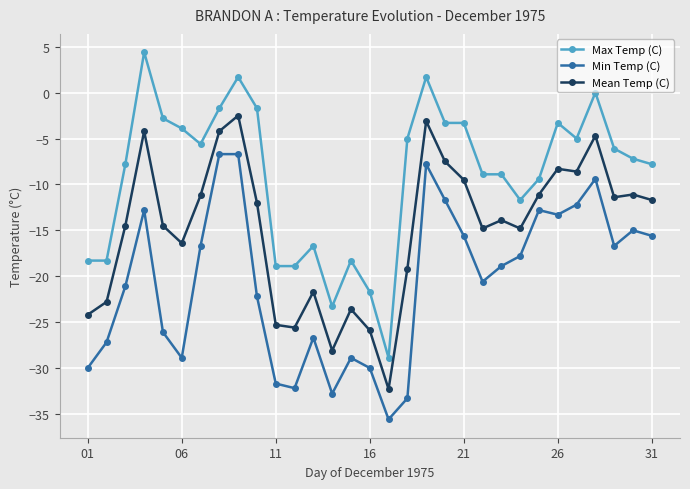

What are all the series names shown in the legend?

Max Temp (C), Min Temp (C), Mean Temp (C)